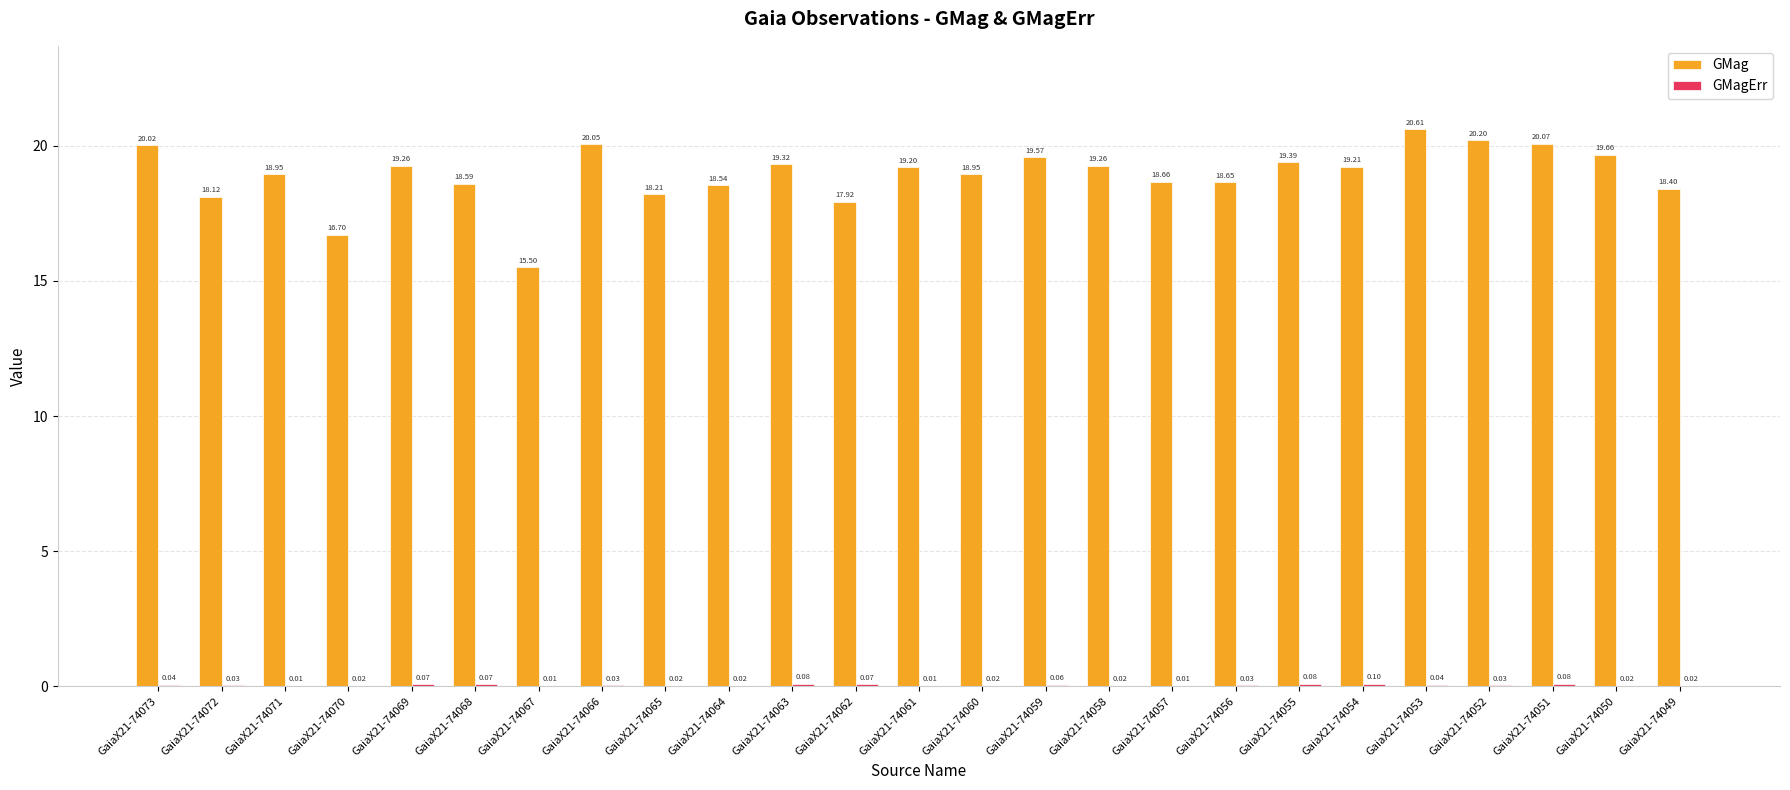

How many series are shown in this chart?

2